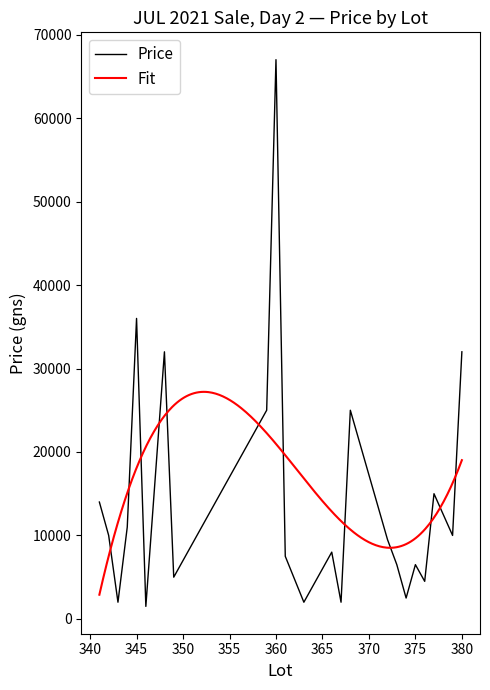

What is the sum of all values?

334500